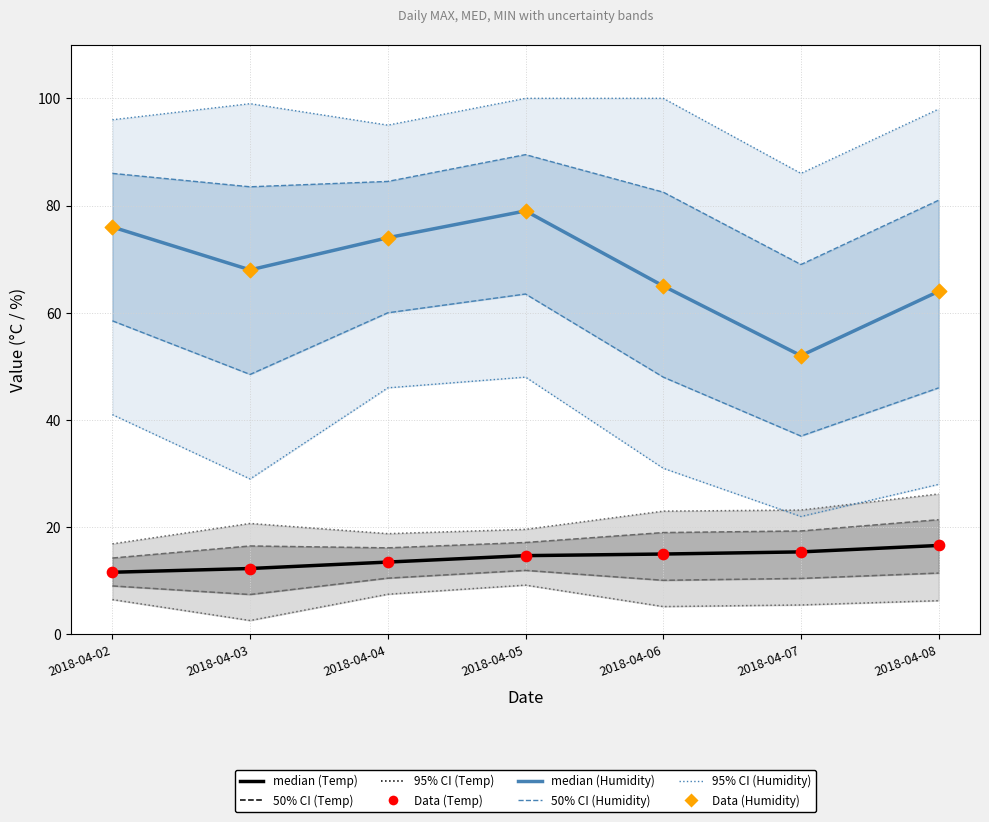

Is the value of Humidity MED at 2018-04-05 greater than the value of Humidity MAX at 2018-04-04?

No